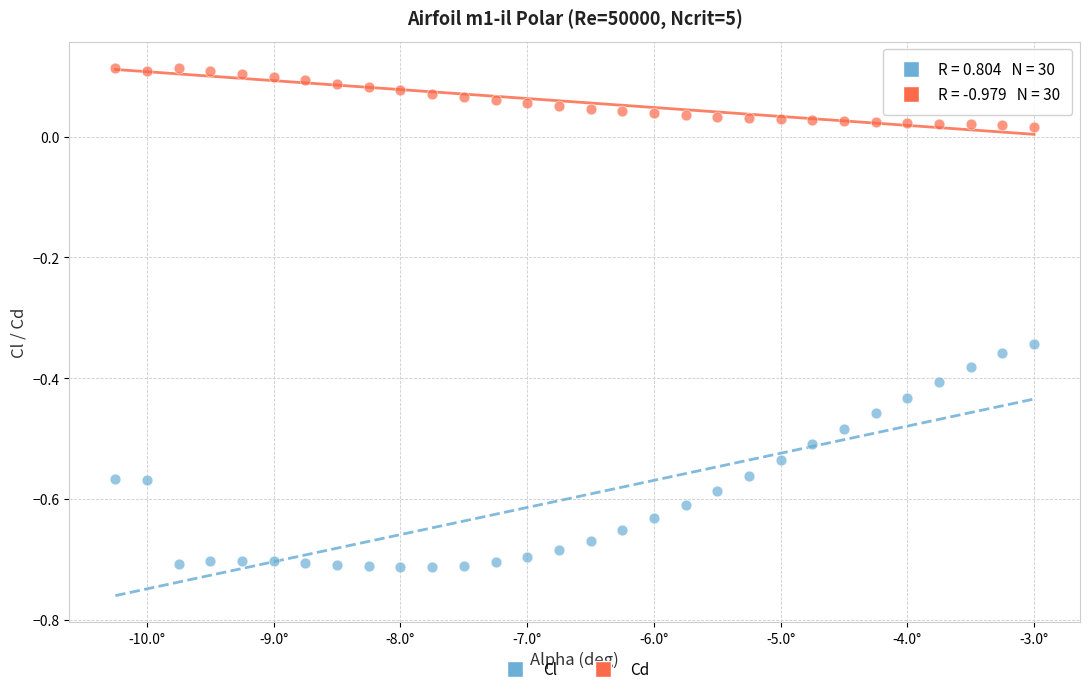

Which series has the widest spread of Y values?

Cl